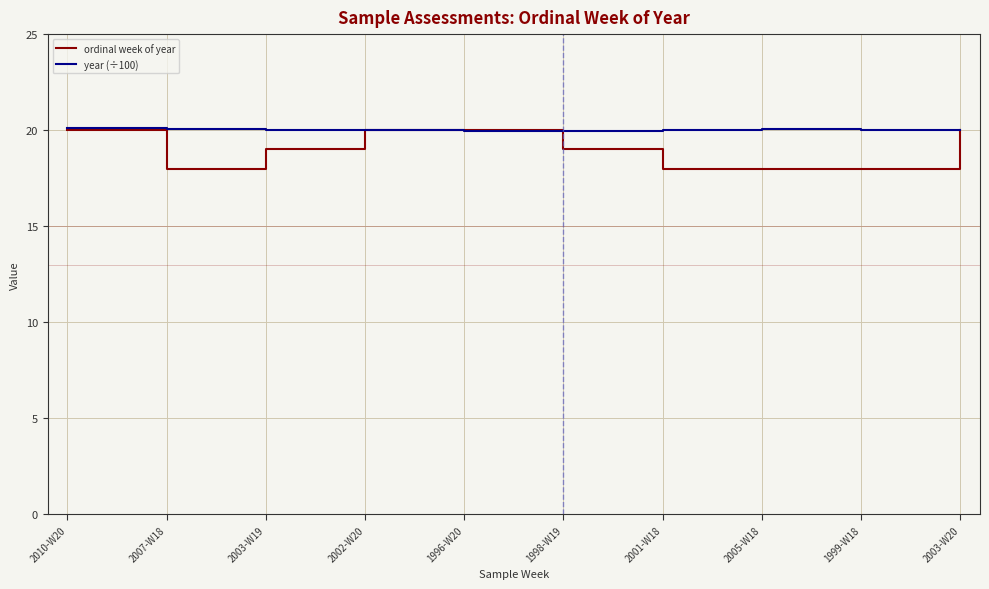

Rank the series by their average value, from lowest to highest.

ordinal week of year, year (÷100)